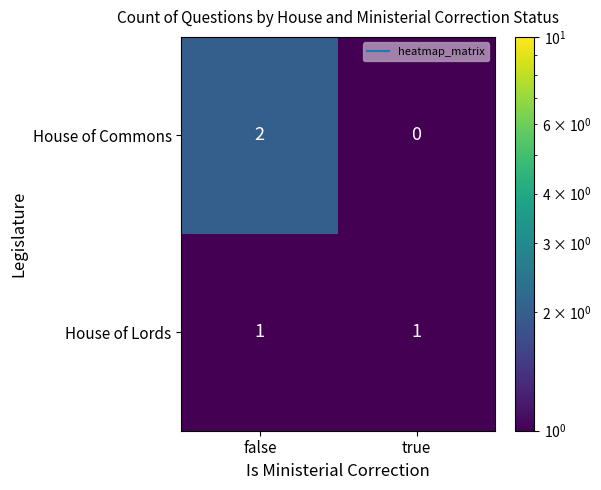

Is it true that House of Commons equals 2 at false?

True